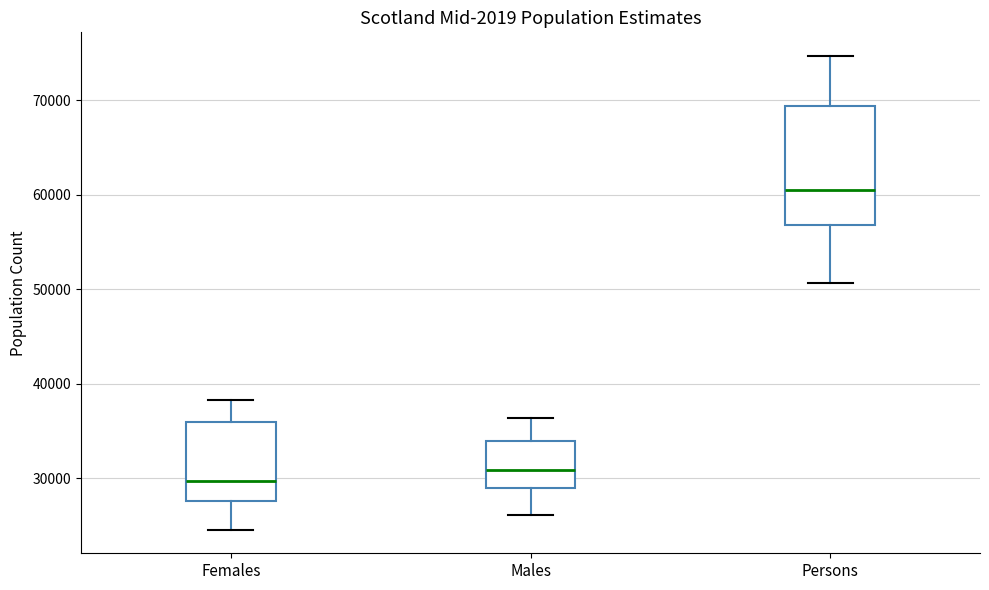

Reading left to right, transcribe this box plot: for each box, give where its median line is, the range the box spans, and where its two whiskers end, as read against the y-axis. The values are not printed on the chart, so give them approximately, as read against the axis.

Females: median 30000, box 28000 to 36000, whiskers 25000 to 38000
Males: median 31000, box 29000 to 34000, whiskers 26000 to 36000
Persons: median 61000, box 57000 to 69000, whiskers 51000 to 75000